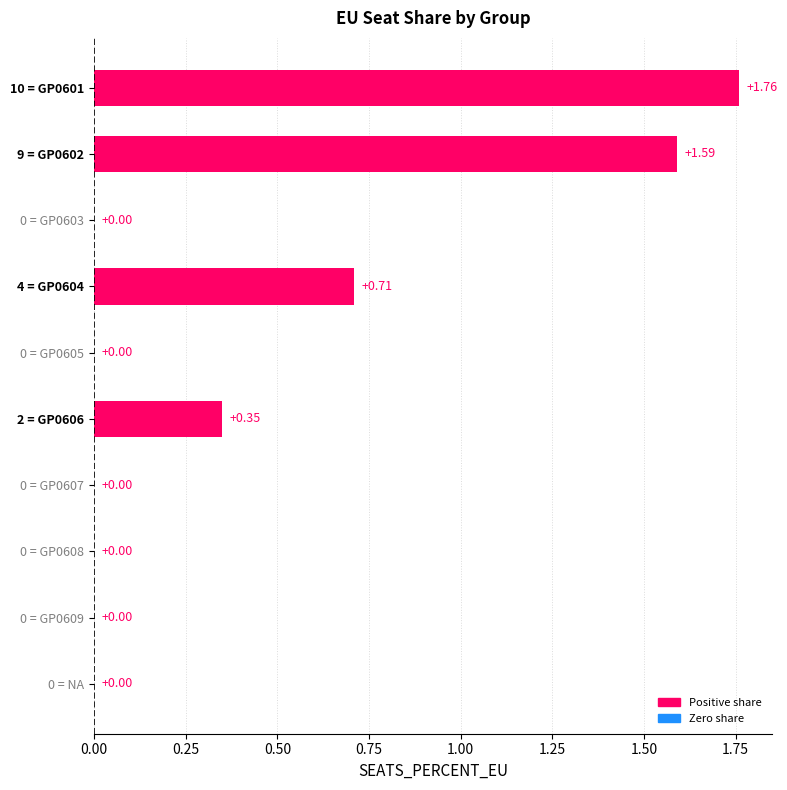

What is the change in value from 4 = GP0604 to 0 = NA?

-0.7